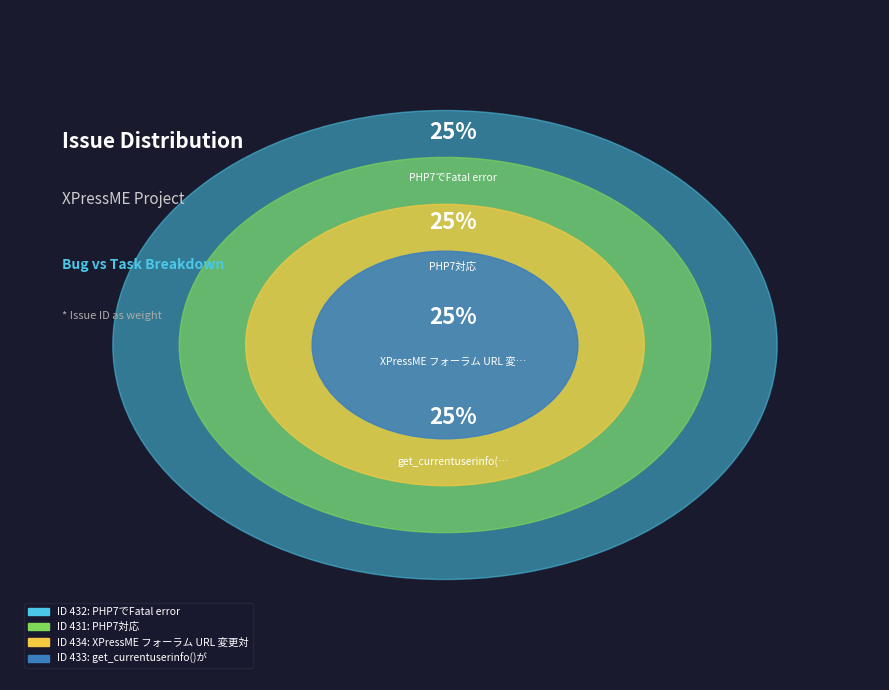

What is the smallest slice in the pie chart?

PHP7対応